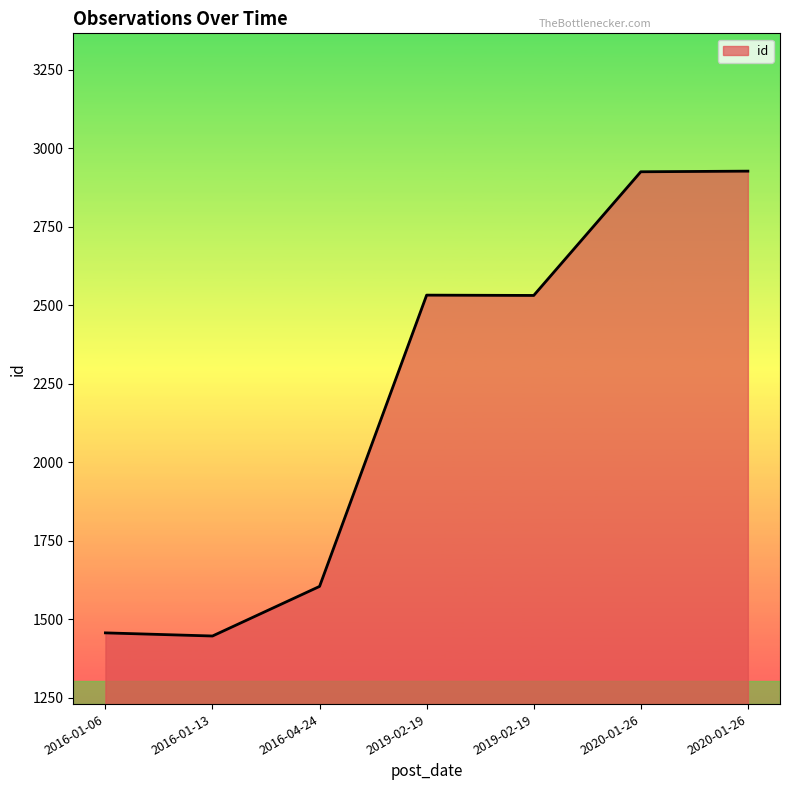

Does the chart have visible grid lines?

No